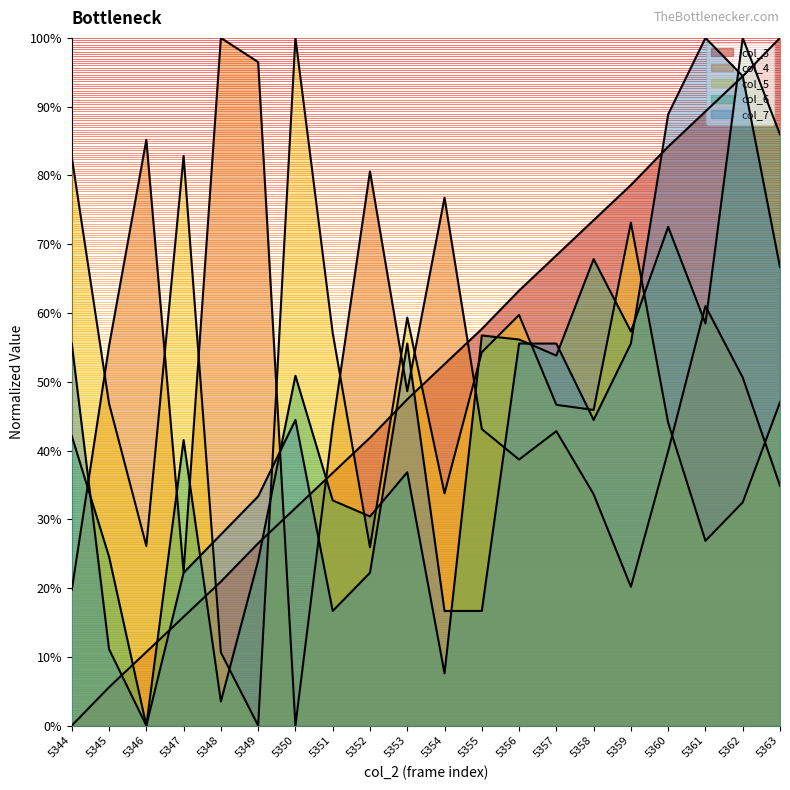

How many interior local valleys does the col_4 series have?

5